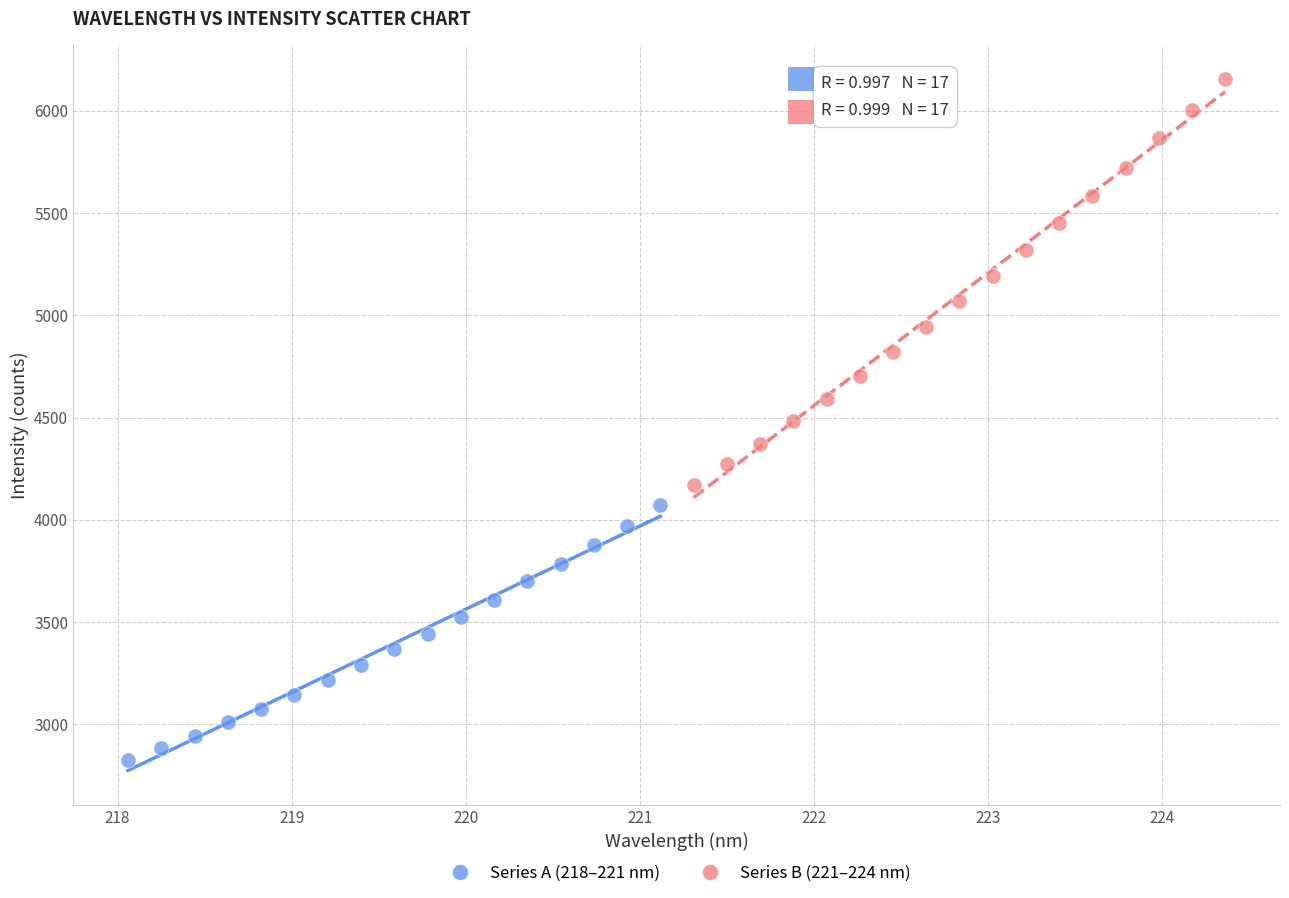

Which series has the widest spread of Y values?

Series B (221–224 nm)